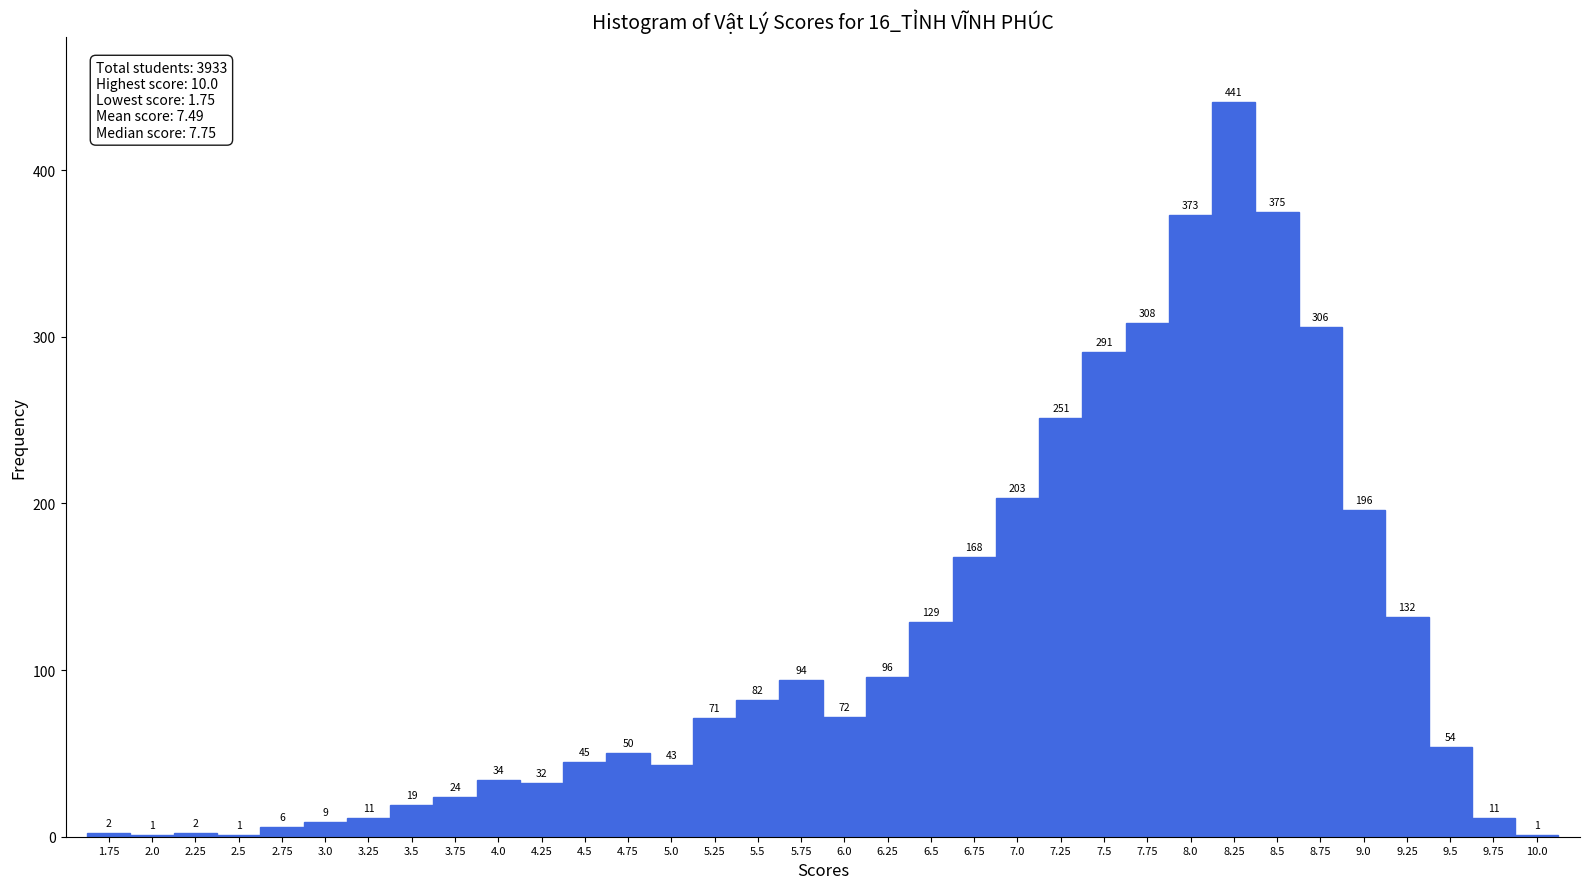

Which range on the x-axis has the tallest bar?

8.125 to 8.375